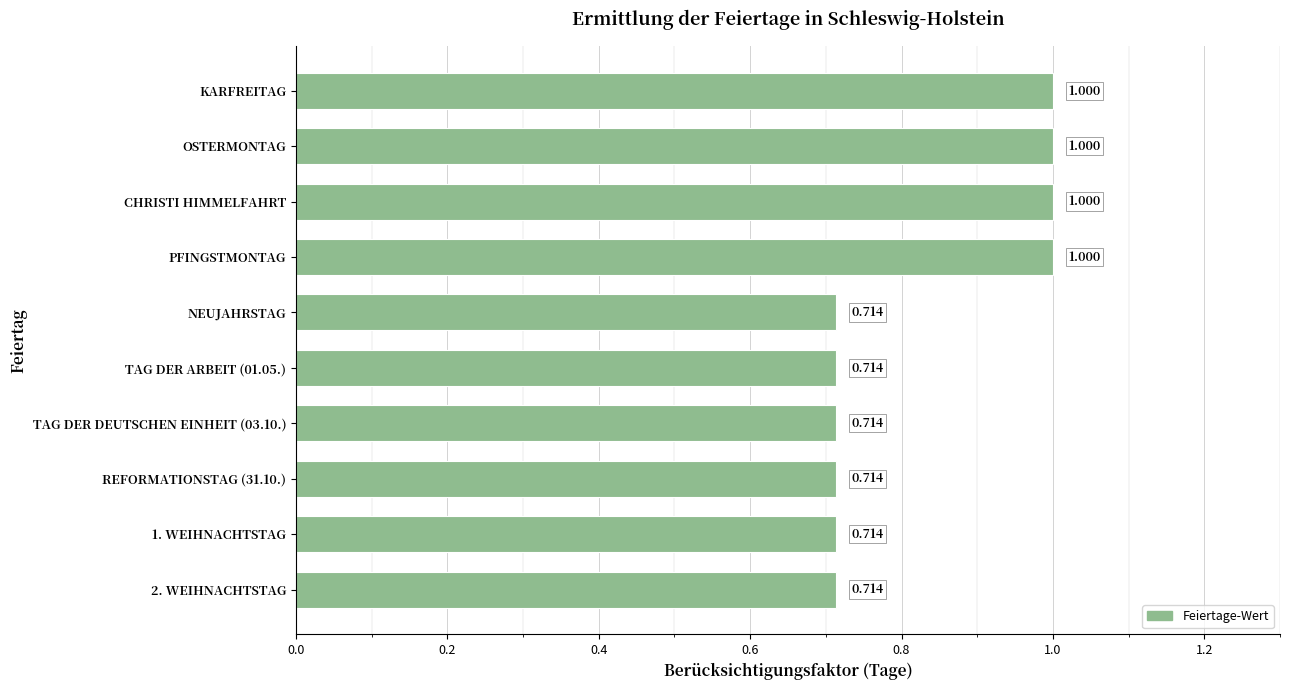

How many series are shown in this chart?

1